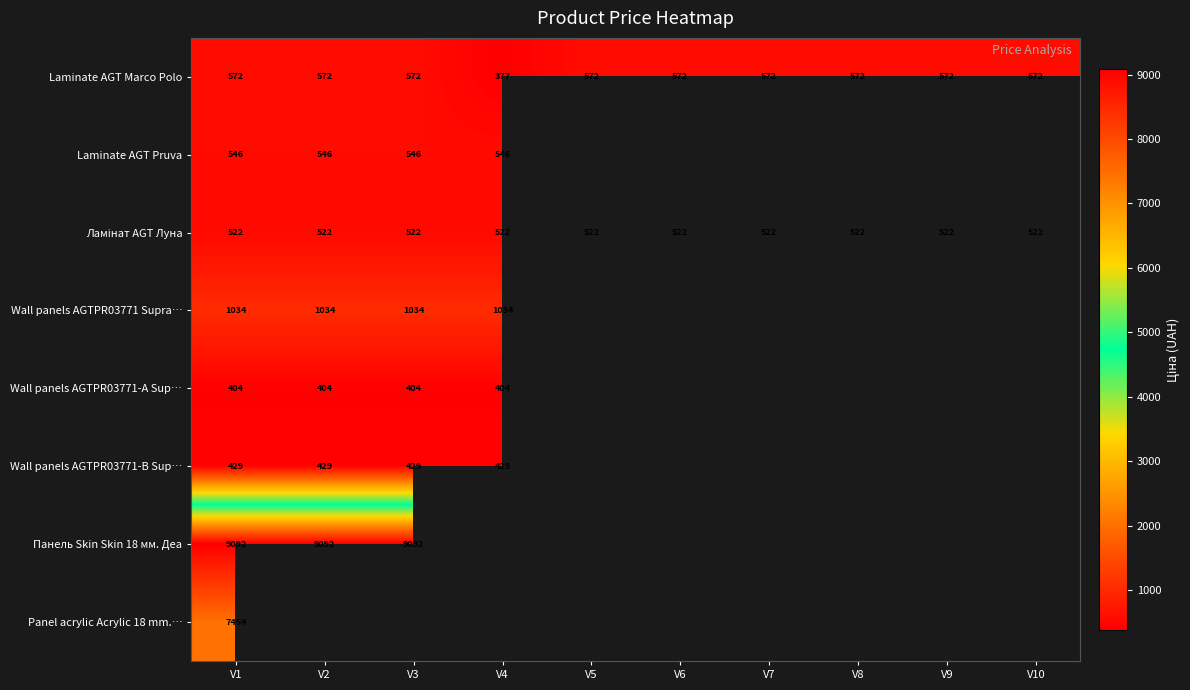

At which category is the sum across all series the highest?

V1